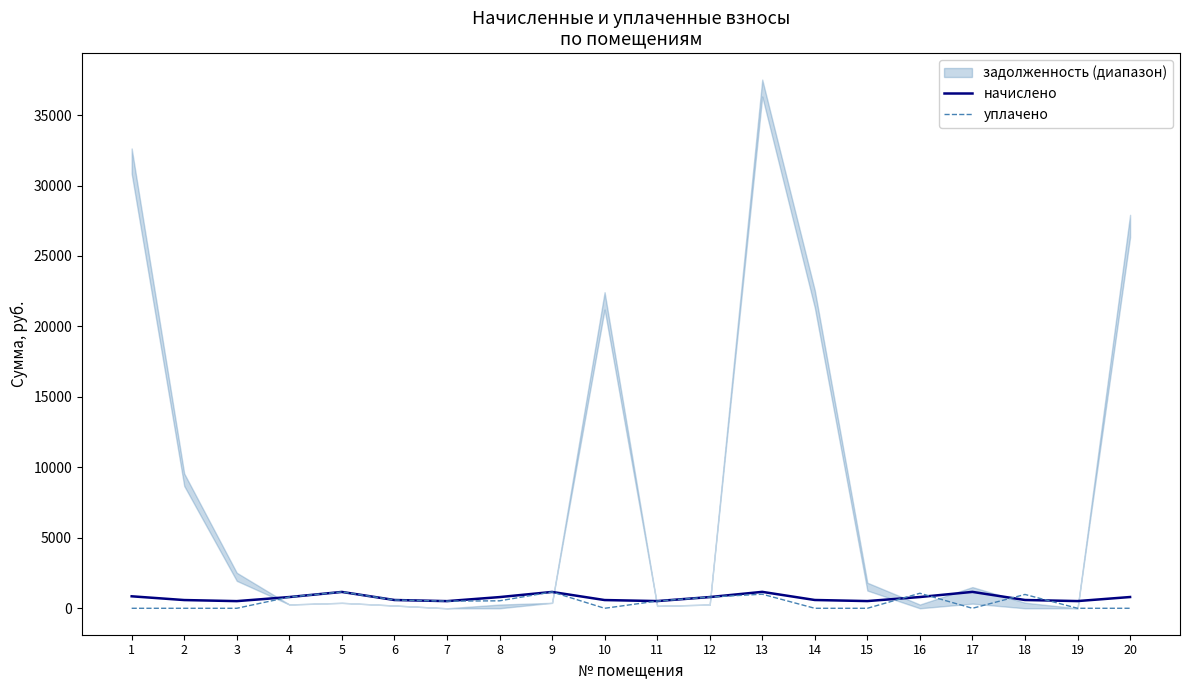

How many interior local peaks does the начислено series have?

4